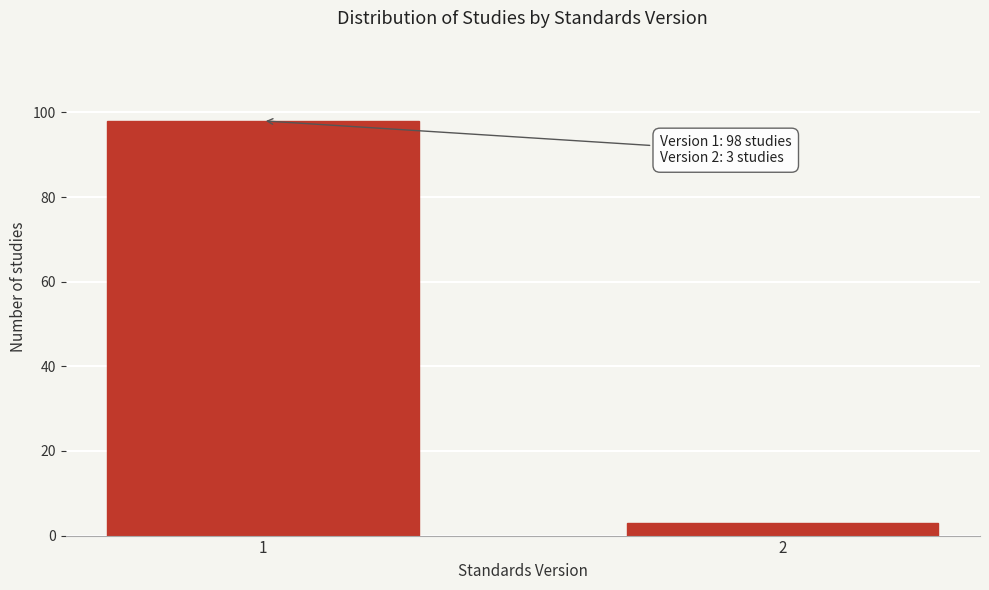

Reading left to right, list all the values displayed in this chart.

1=98	2=3